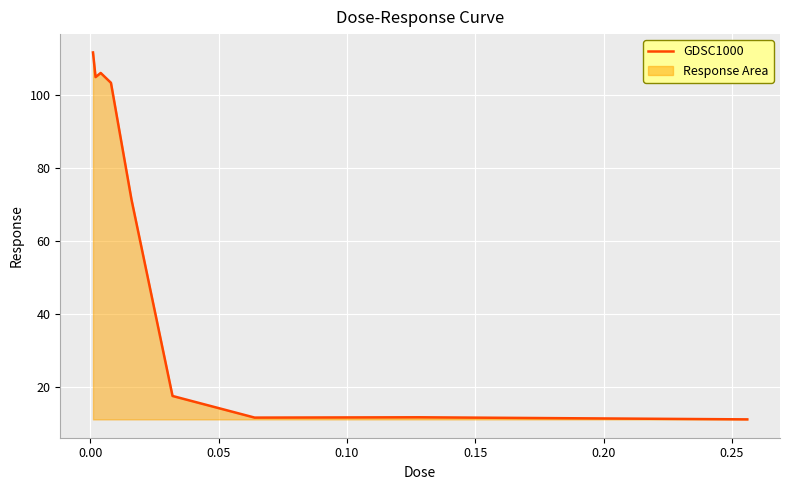

What is the maximum value shown in the chart?

111.6